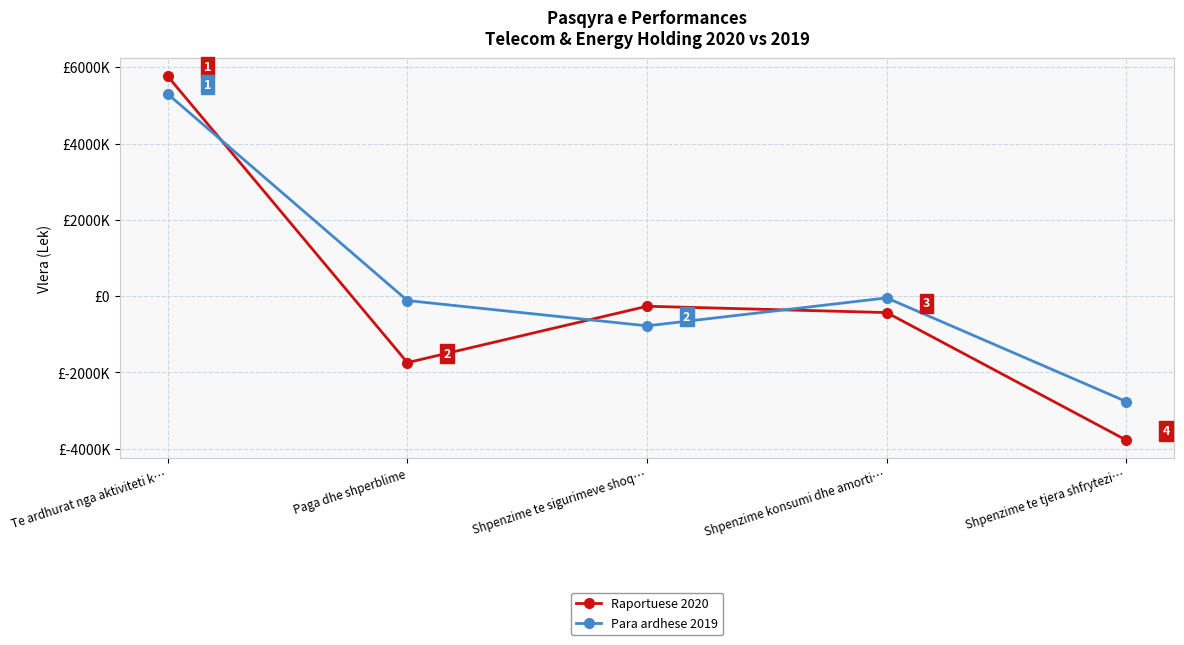

At Shpenzime konsumi dhe amorti…, list the series in order from smallest to largest.

Raportuese 2020, Para ardhese 2019